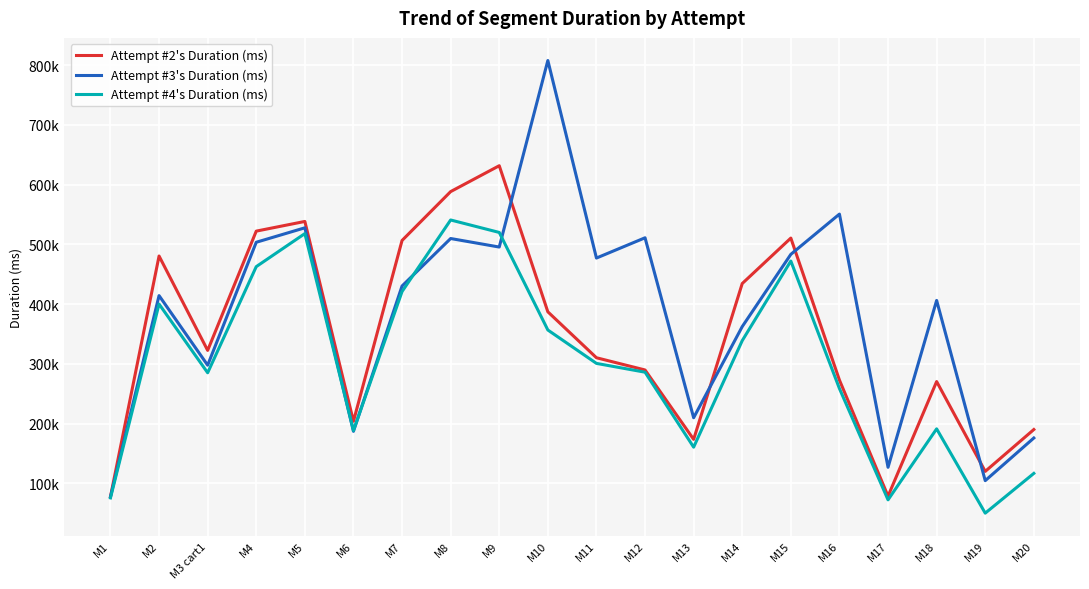

True or false: Attempt #2's Duration (ms) and Attempt #4's Duration (ms) intersect in this chart.

False